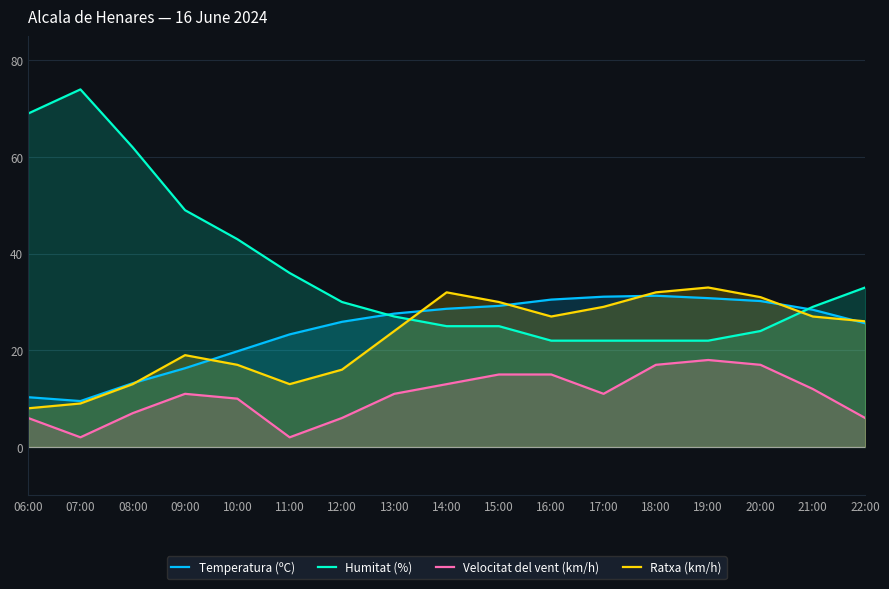

What is the difference between the maximum and second lowest values in the Temperatura (ºC) series?

21.0